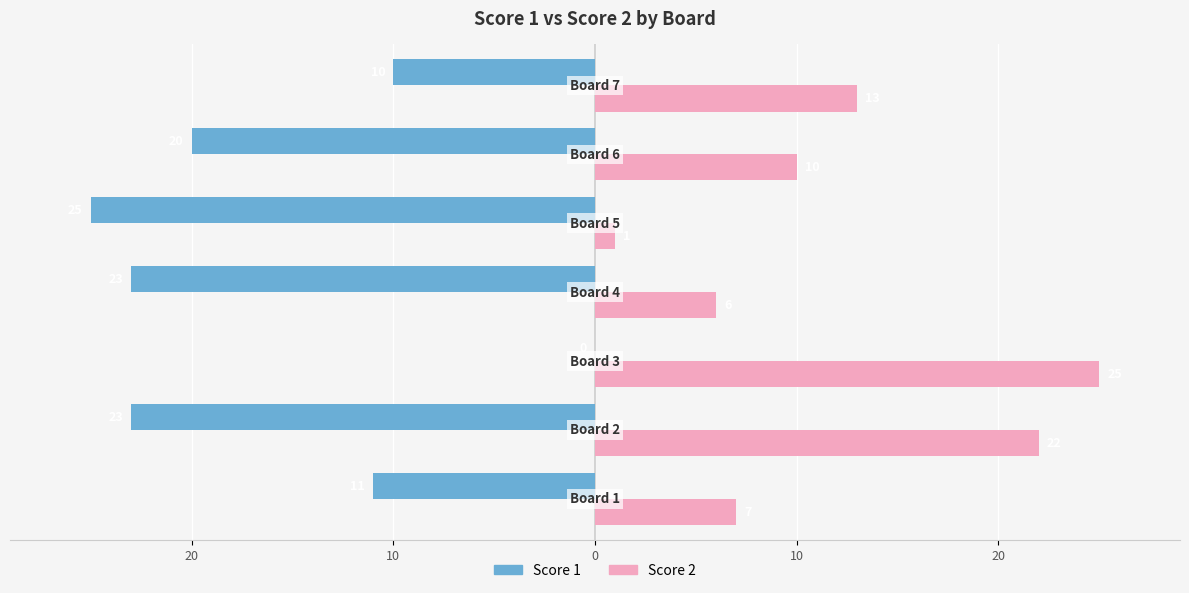

What are all the series names shown in the legend?

Score 1, Score 2